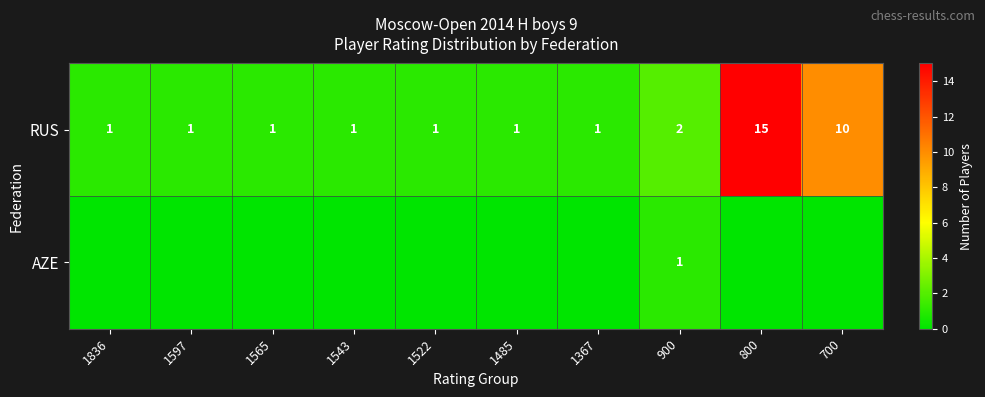

At which category is the sum across all series the highest?

800